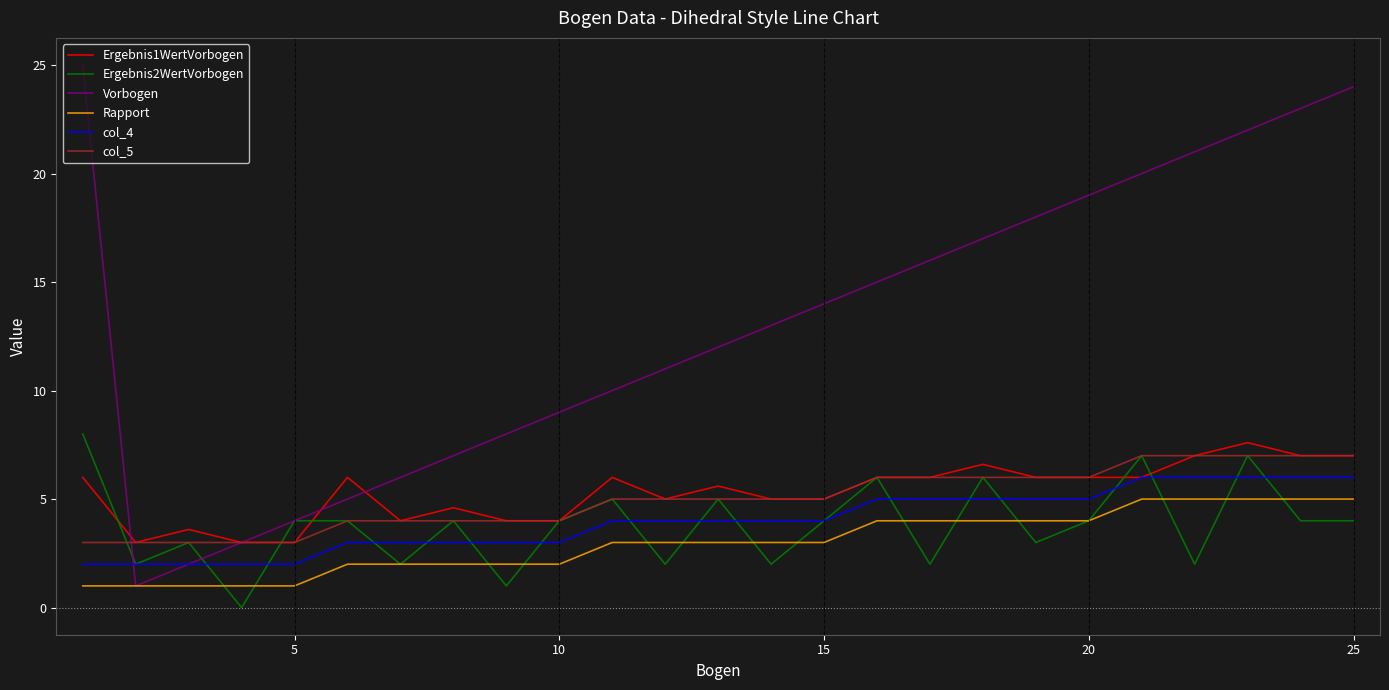

Which series has the largest total across all categories?

Vorbogen